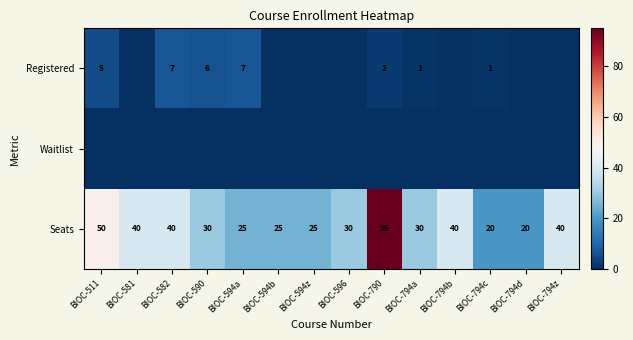

What is the average value of the Seats series?

36